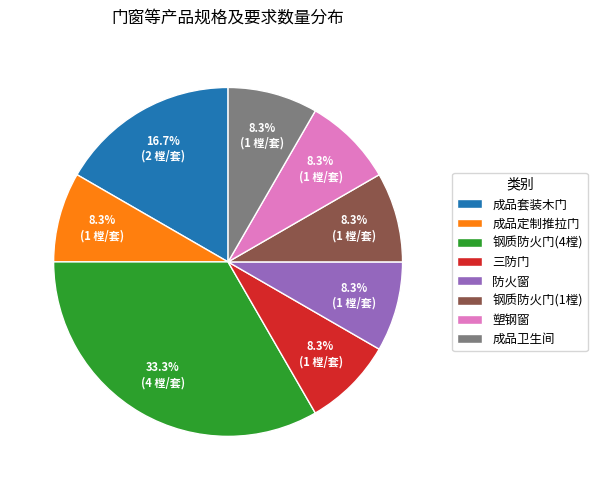

Which category has the biggest portion of the pie?

钢质防火门(4樘)